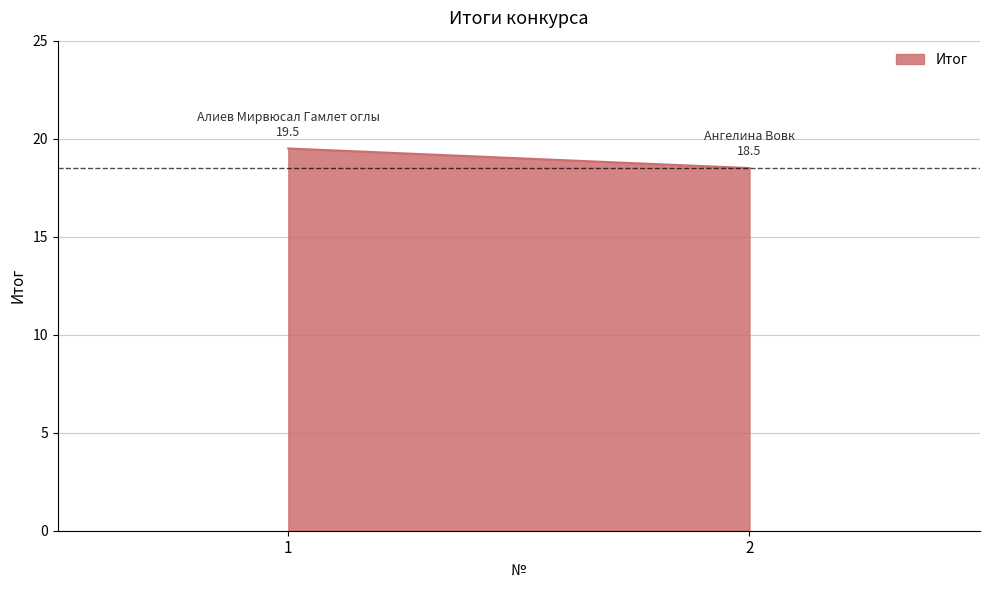

What is the change in value from 1 to 2?

-1.0